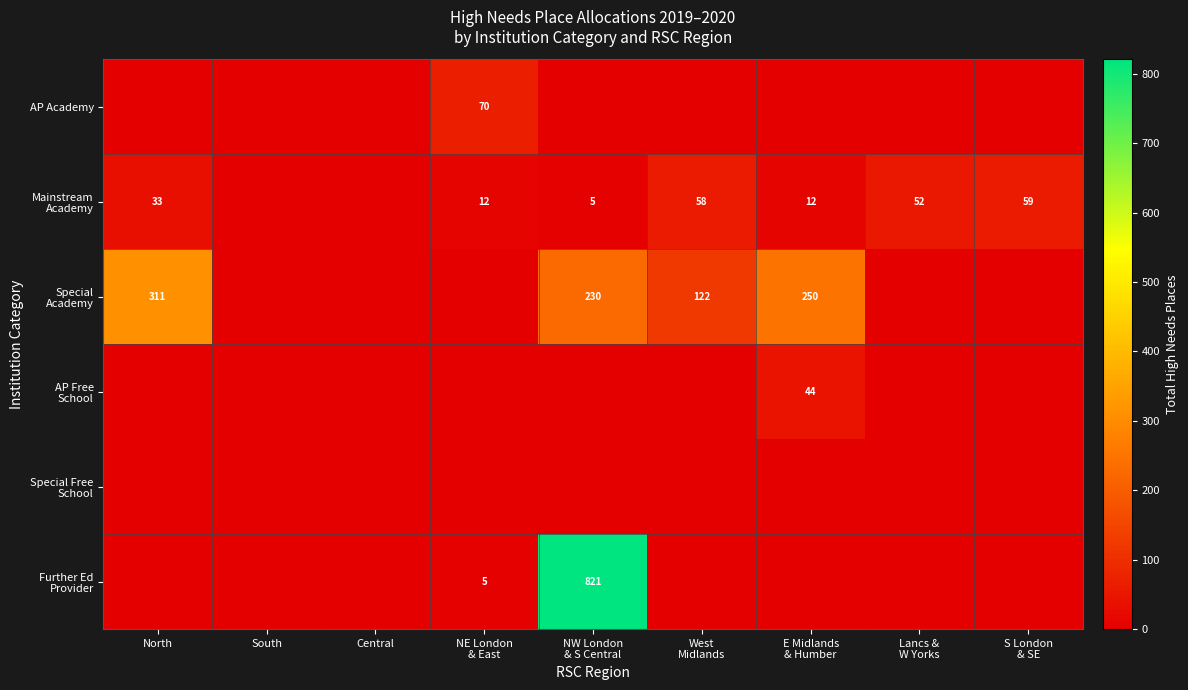

How many data points does each series have?

9